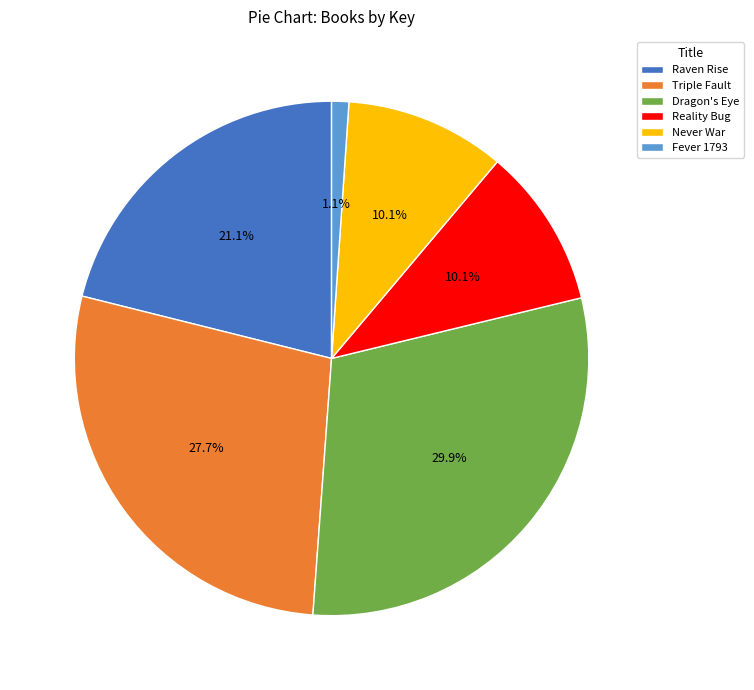

Count the number of slices in the pie.

6